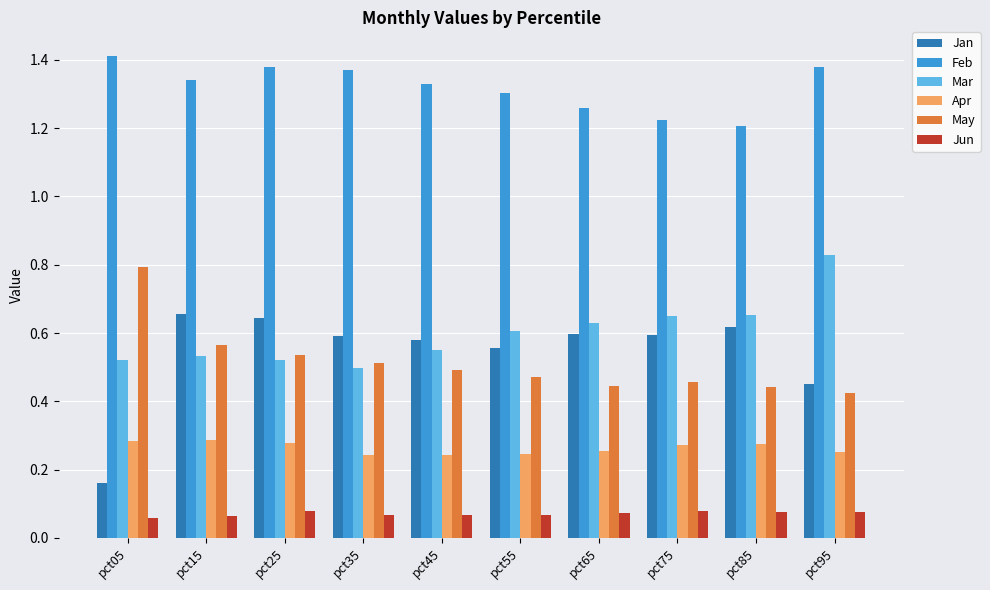

What is the sum of all Feb values?

13.2